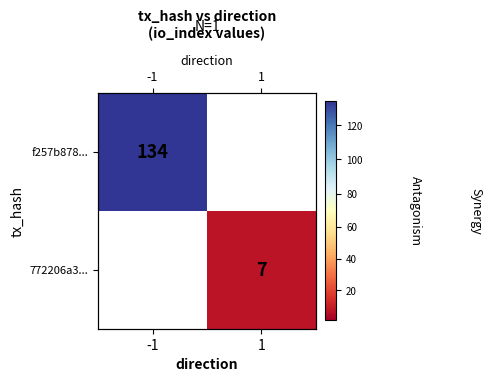

The value of f257b878... at -1 is 195.9. True or false?

False